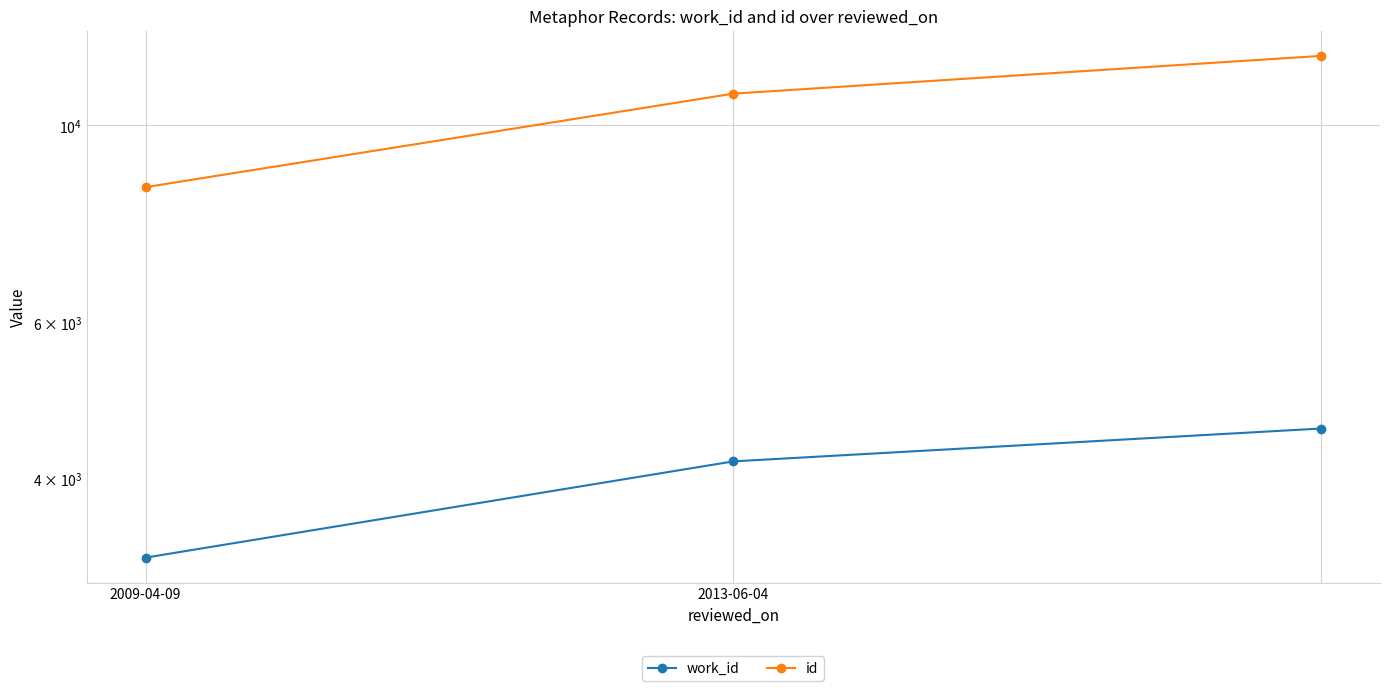

What is the value of the work_id point at the 2nd from the left?

4183